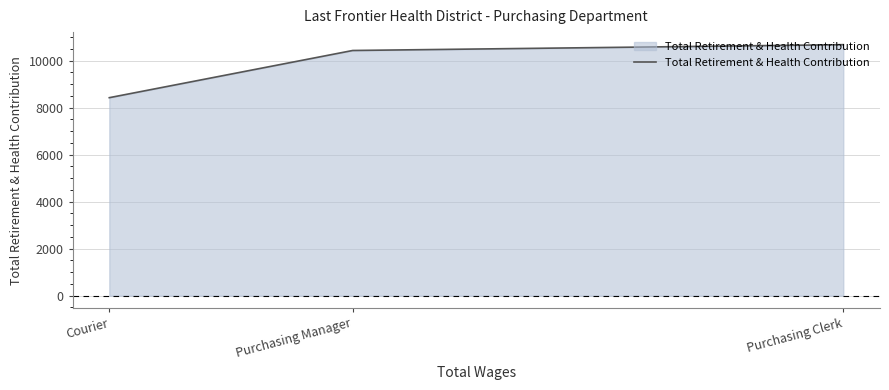

Rank the categories by value from highest to lowest.

Purchasing Clerk, Purchasing Manager, Courier